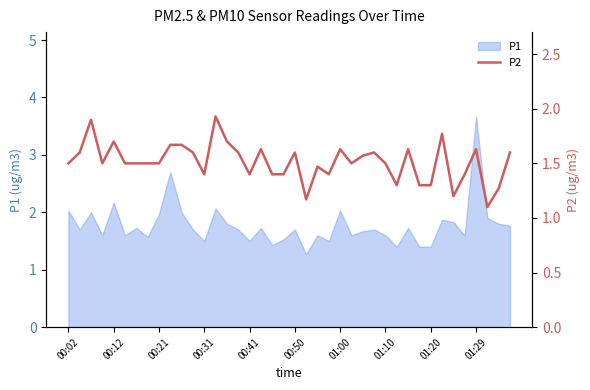

What is the value of the 10th point from the left?

1.7